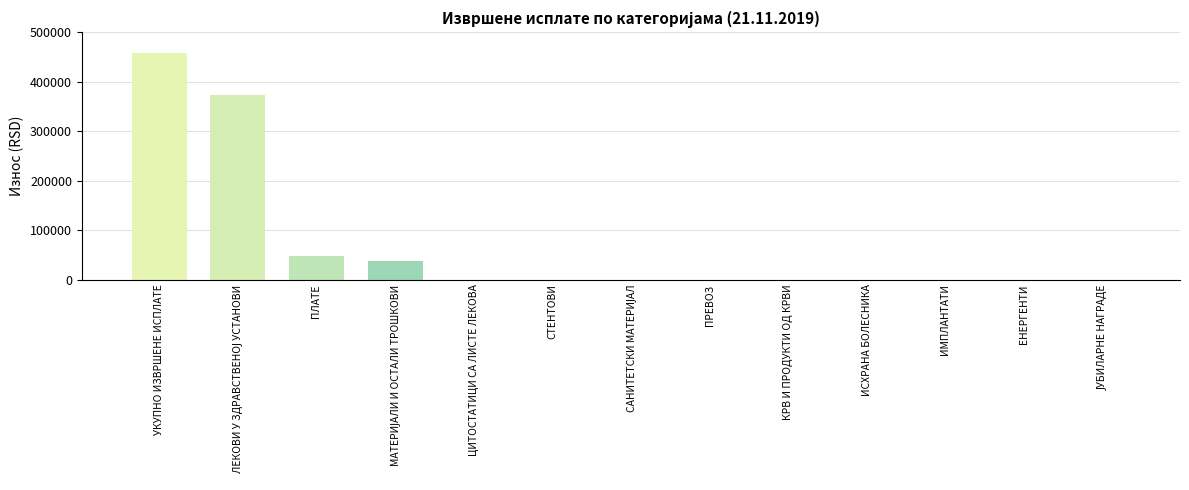

The value at ПЛАТЕ is 47375.8. True or false?

True